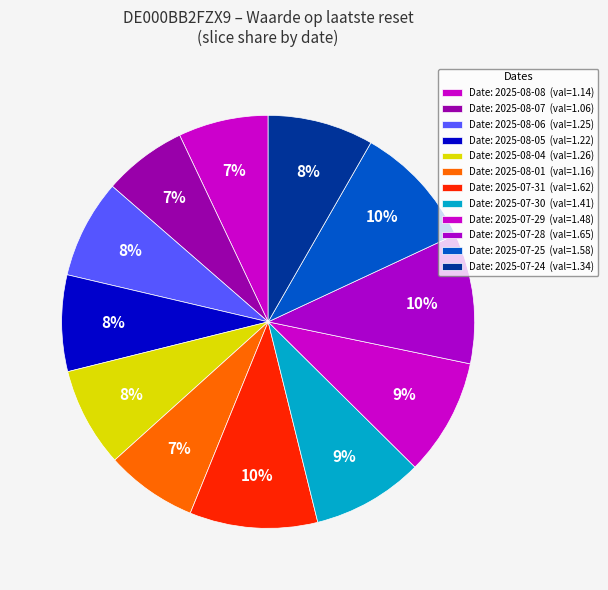

Count the number of slices in the pie.

12